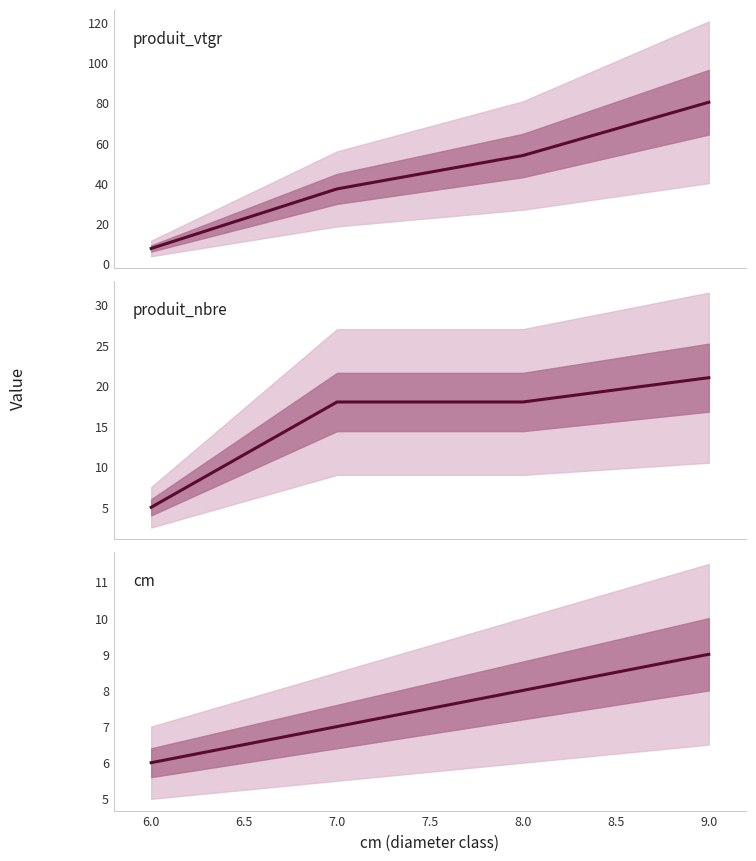

What is the difference between the cm (center) values at 9.0 and 8.0?

1.0